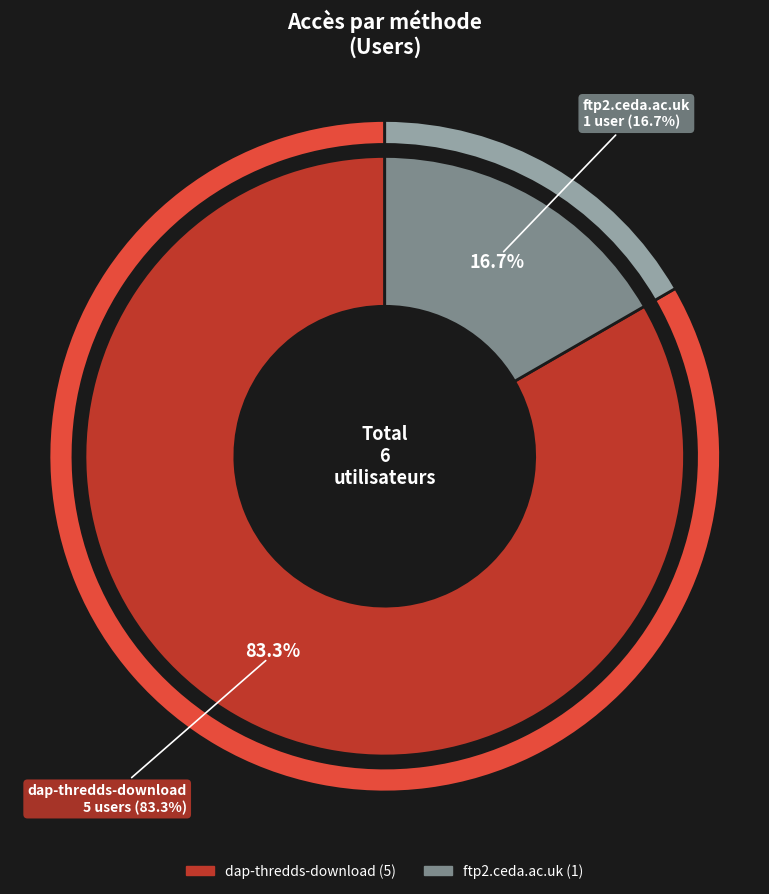

To the nearest percent, what is the average slice percentage?

50%